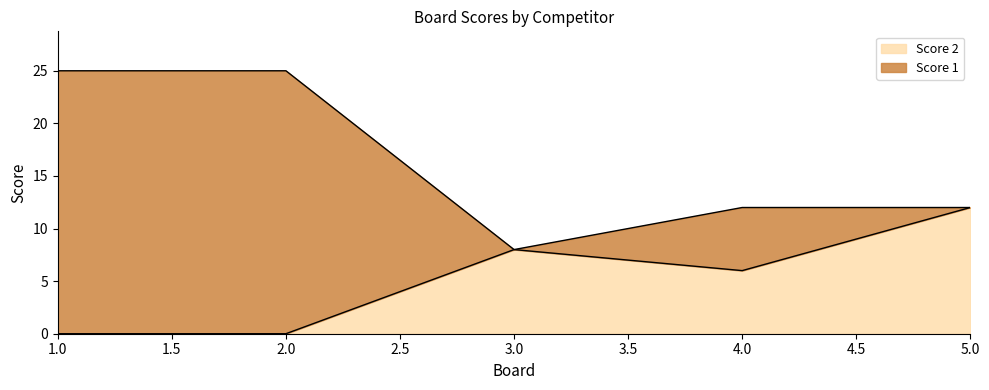

Reading left to right, what are all the values shown in this chart?

Score 2: 1=0	2=0	3=8	4=6	5=12
Score 1: 1=25	2=25	3=8	4=12	5=12